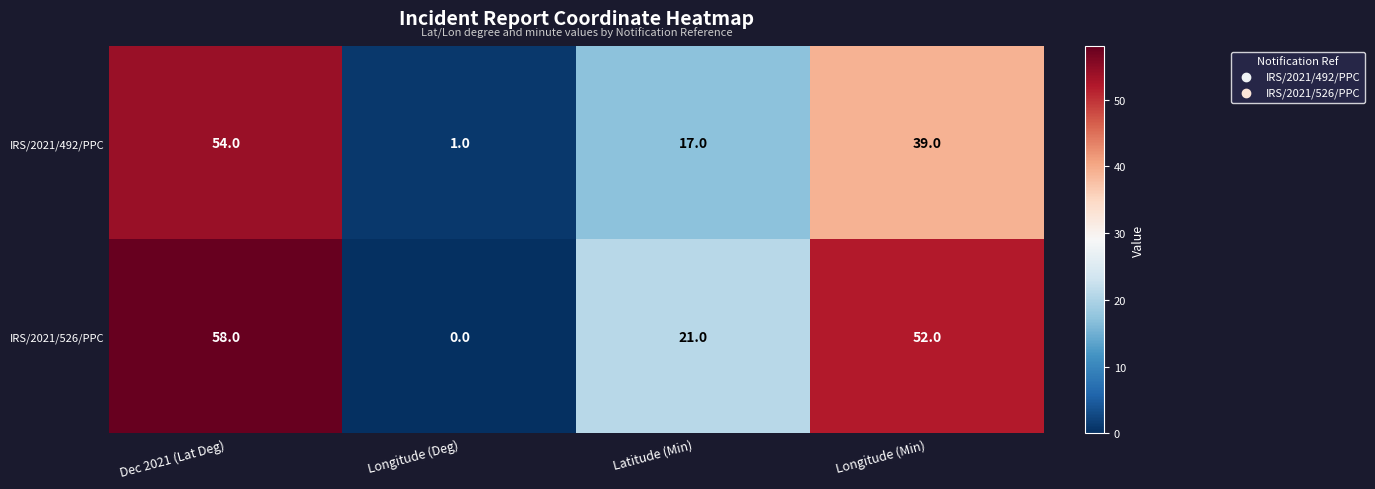

The IRS/2021/492/PPC series shows 17 at Latitude (Min). True or false?

True